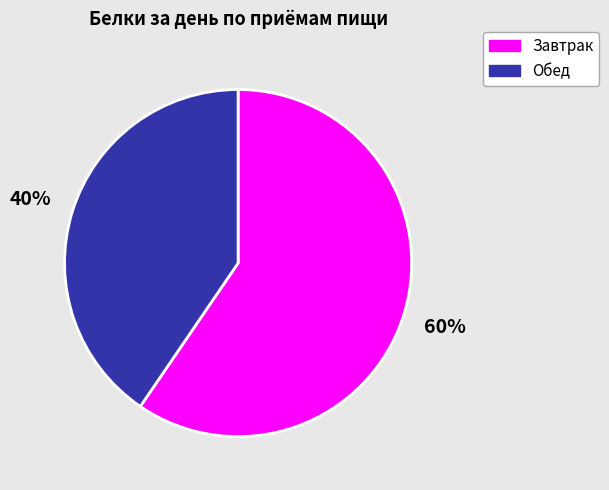

Rank the categories by value from lowest to highest.

Обед, Завтрак